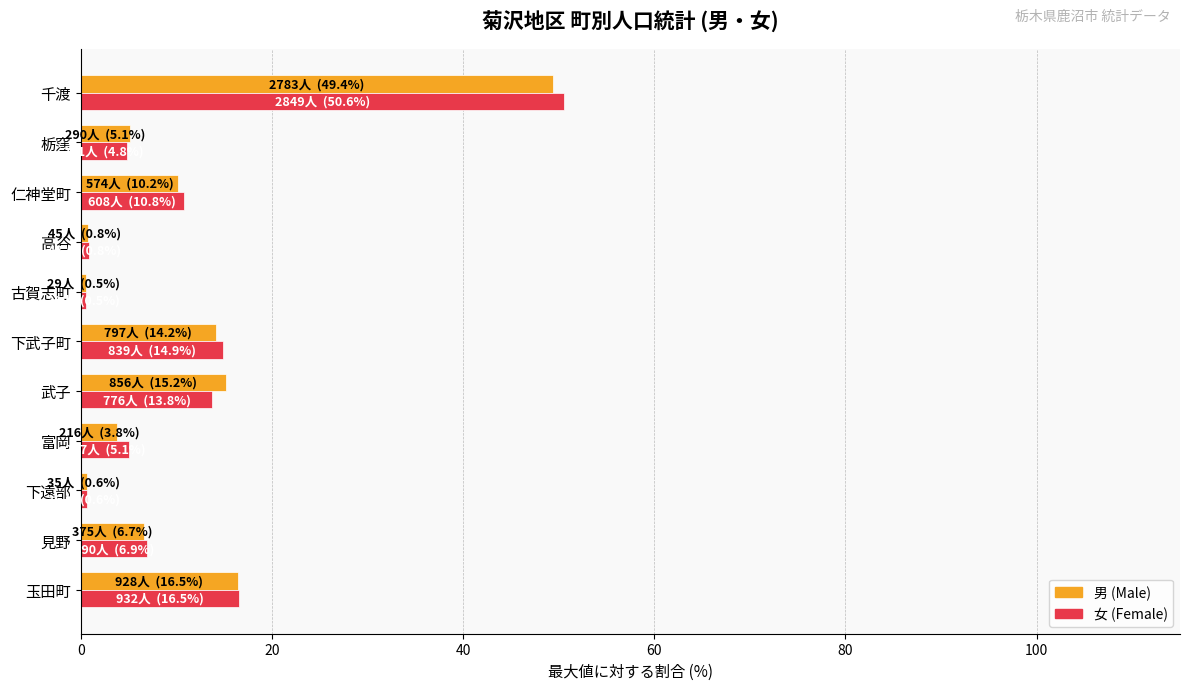

What is the approximate value of 女 (Female) at 栃窪?

4.8